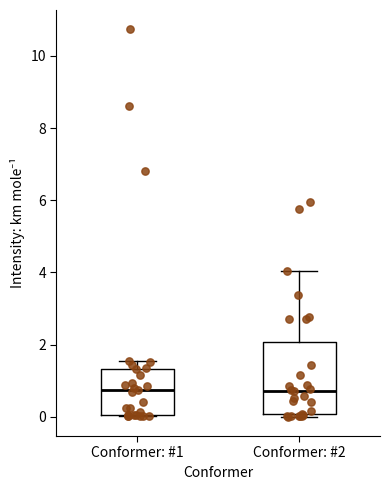

Where is the lower edge of the box for Conformer: #1 on the y-axis? The values are not printed on the chart, so give them approximately, as read against the axis.

0.0